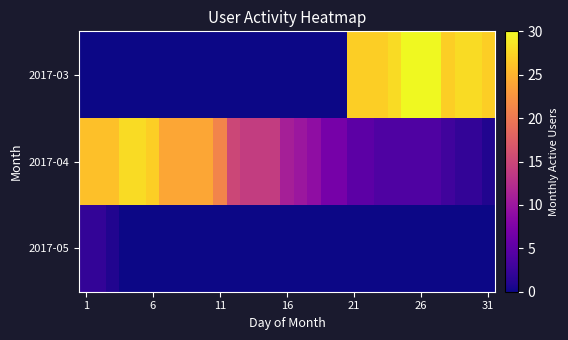

At how many categories does at least one series exceed 4?

31